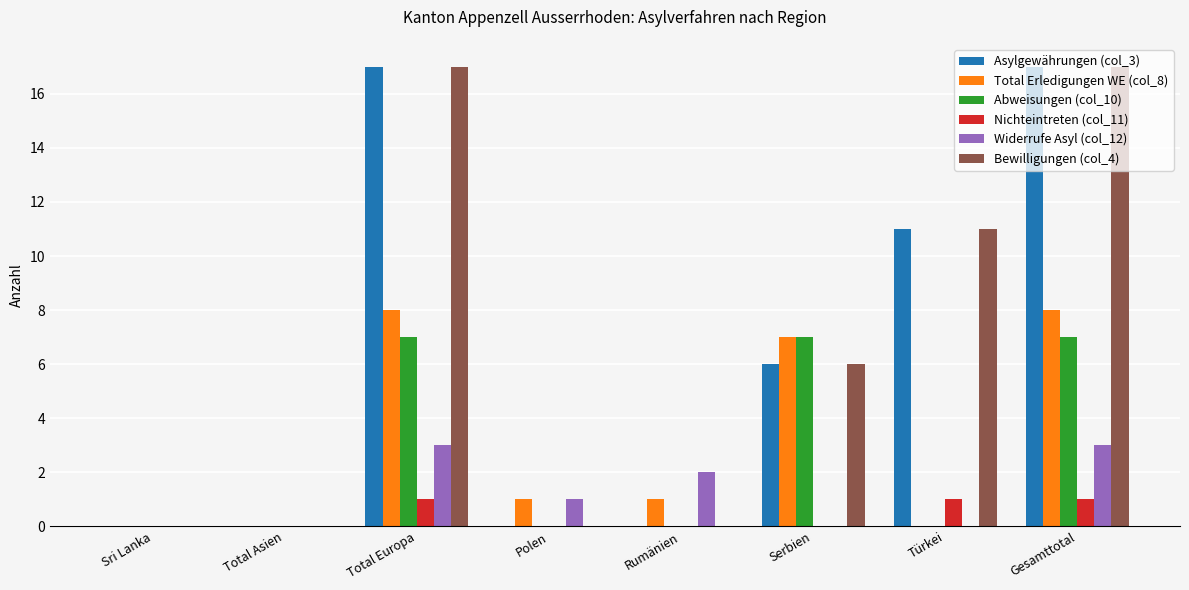

True or false: Asylgewährungen (col_3) has a value of 17 at Gesamttotal.

True